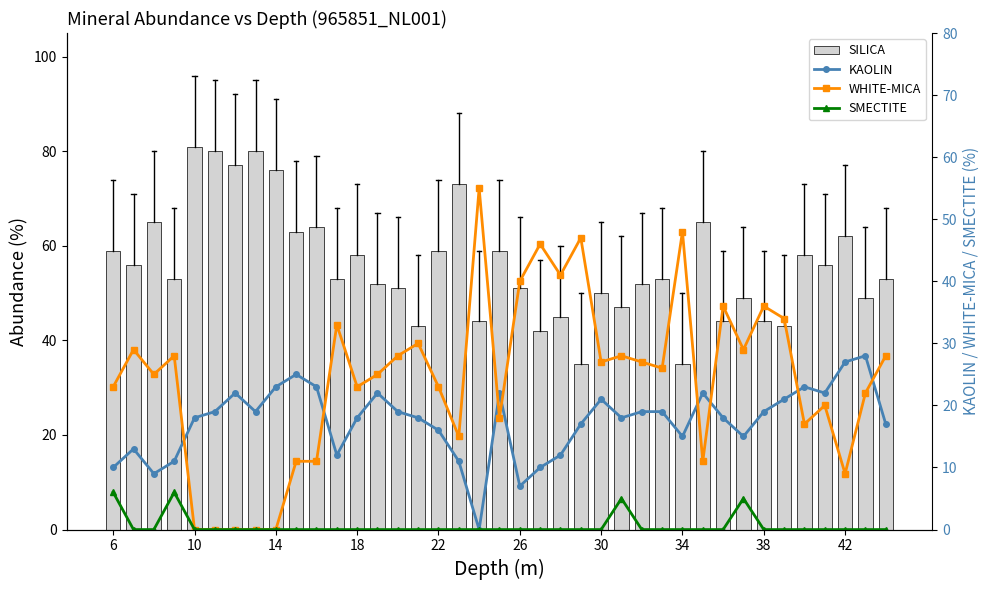

Which series has the largest total across all categories?

SILICA